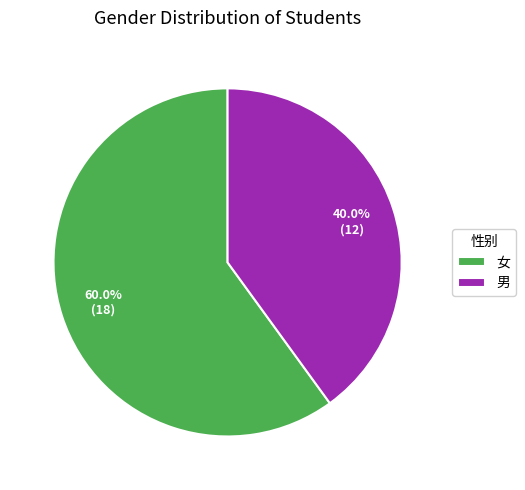

Rank the categories by value from highest to lowest.

女, 男